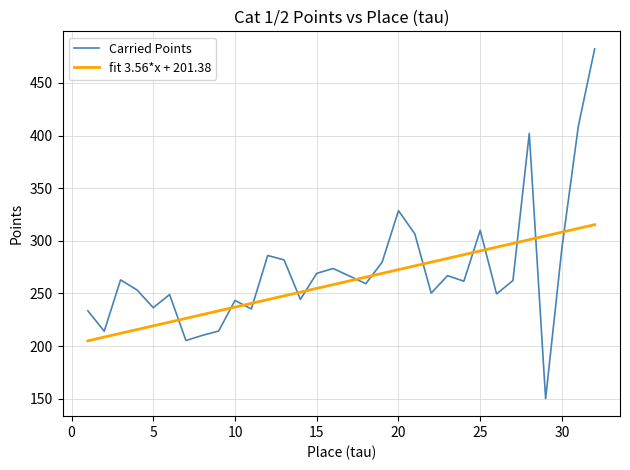

What is the lowest value of the fit 3.56*x + 201.38 series?

204.9